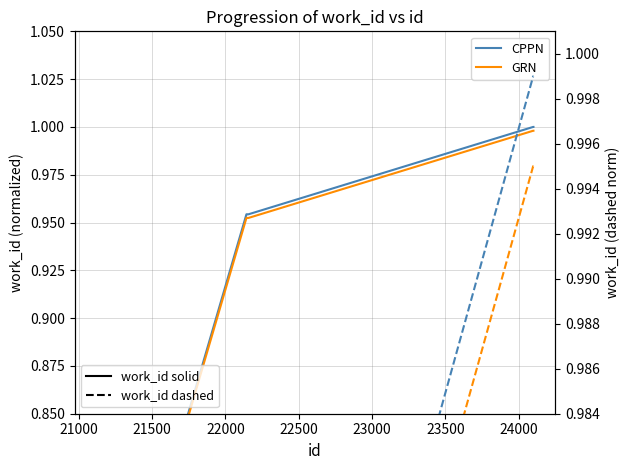

What is the total value across all series at 22500?

2.0